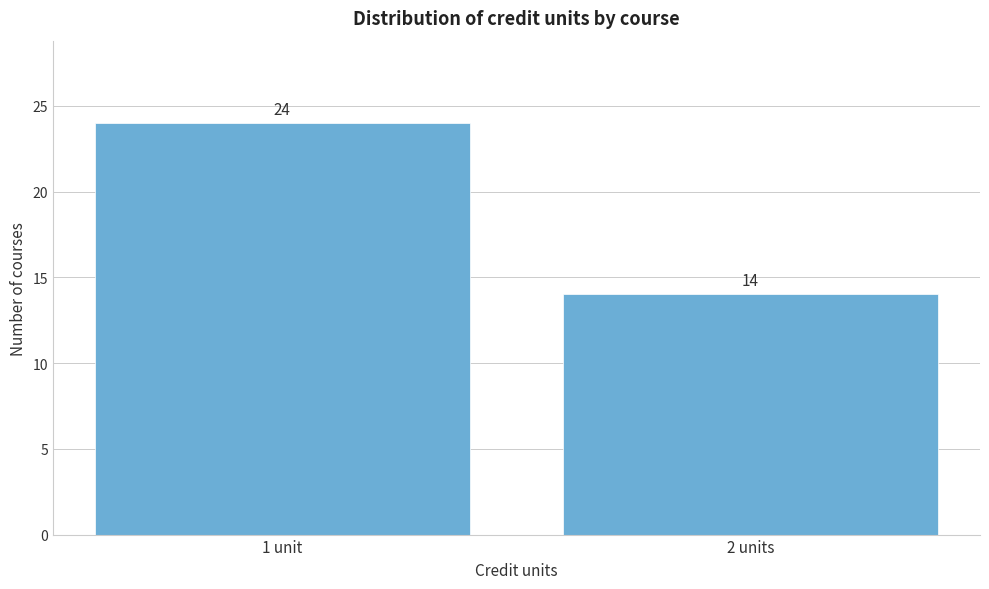

Reading right to left, transcribe all the data shown in this chart.

2 units=14	1 unit=24